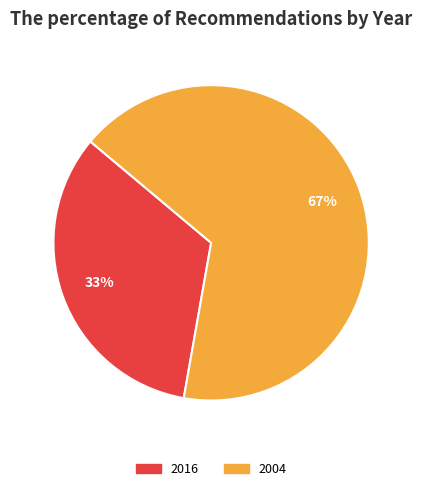

To the nearest percent, what is the average slice percentage?

50%